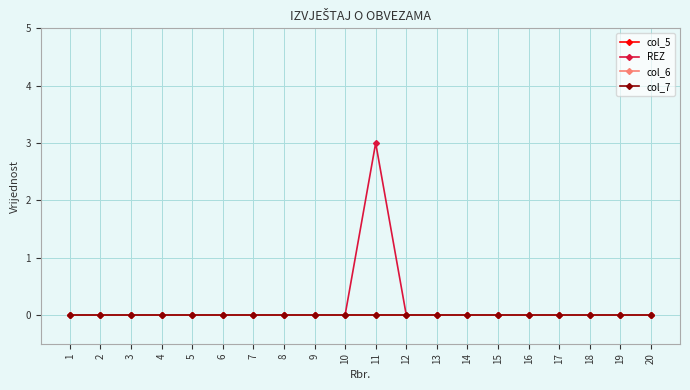

Reading left to right, list all the values displayed in this chart.

col_5: 0	0	0	0	0	0	0	0	0	0	0	0	0	0	0	0	0	0	0	0
REZ: 0	0	0	0	0	0	0	0	0	0	3	0	0	0	0	0	0	0	0	0
col_6: 0	0	0	0	0	0	0	0	0	0	0	0	0	0	0	0	0	0	0	0
col_7: 0	0	0	0	0	0	0	0	0	0	0	0	0	0	0	0	0	0	0	0